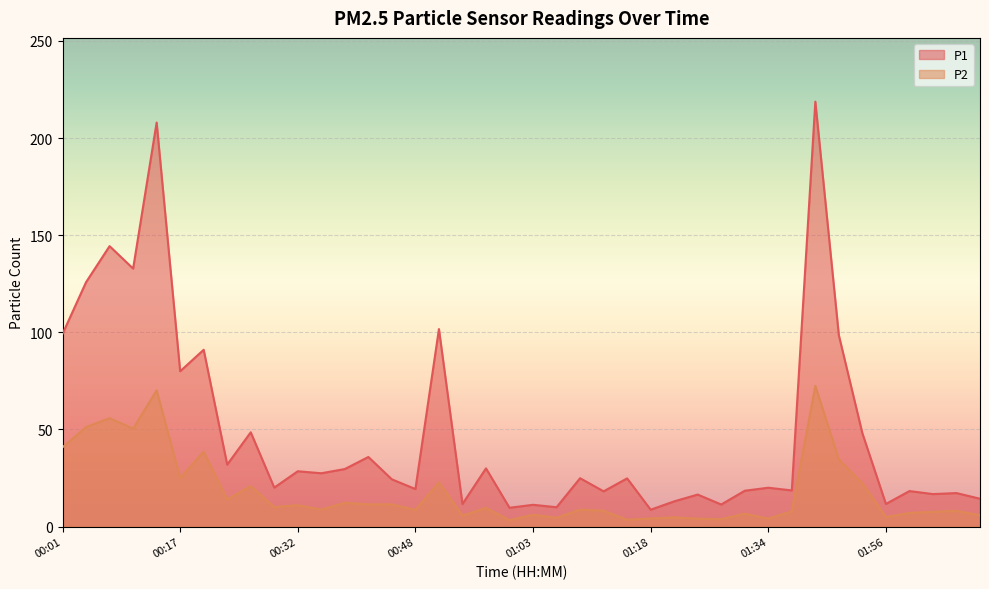

What is the average value of the P2 series?

17.8